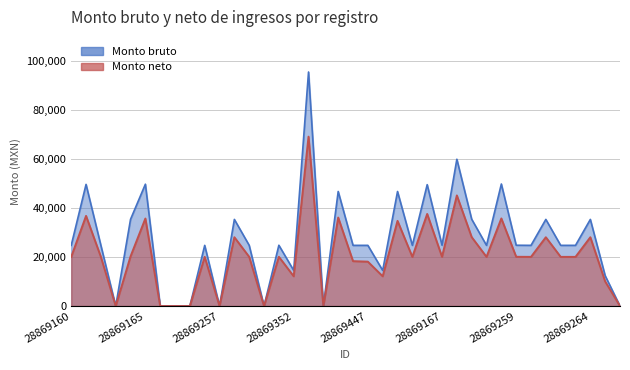

Reading left to right, list all the values displayed in this chart.

Monto bruto: 28869160=24737.0	28869161=49584.0	28869162=24737.0	28869163=0.0	28869164=35359.0	28869165=49665.0	28869253=0.0	28869254=0.0	28869255=0.0	28869256=24737.0	28869257=0.0	28869258=35313.0	28869349=24737.0	28869350=0.0	28869351=24783.0	28869352=14514.0	28869353=95392.0	28869354=0.0	28869445=46696.0	28869446=24737.0	28869447=24737.0	28869448=14514.0	28869449=46687.0	28869450=24737.0	28869166=49474.0	28869167=24792.0	28869168=59834.0	28869169=35395.0	28869170=24737.0	28869171=49746.0	28869259=24783.0	28869260=24737.0	28869261=35313.0	28869262=24737.0	28869263=24737.0	28869264=35313.0	28869355=12368.5	28869356=0.0
Monto neto: 28869160=20042.3	28869161=36746.1	28869162=20042.3	28869163=0.0	28869164=20242.8	28869165=35672.8	28869253=0.0	28869254=0.0	28869255=0.0	28869256=20042.3	28869257=0.0	28869258=28042.4	28869349=20042.3	28869350=0.0	28869351=20072.6	28869352=12130.8	28869353=69037.2	28869354=0.0	28869445=36071.0	28869446=18299.2	28869447=18090.3	28869448=12130.8	28869449=34715.9	28869450=20042.3	28869166=37536.0	28869167=20078.5	28869168=45087.2	28869169=28096.4	28869170=20042.3	28869171=35704.6	28869259=20072.6	28869260=20042.3	28869261=28042.4	28869262=20042.3	28869263=20042.3	28869264=28042.4	28869355=10021.1	28869356=0.0